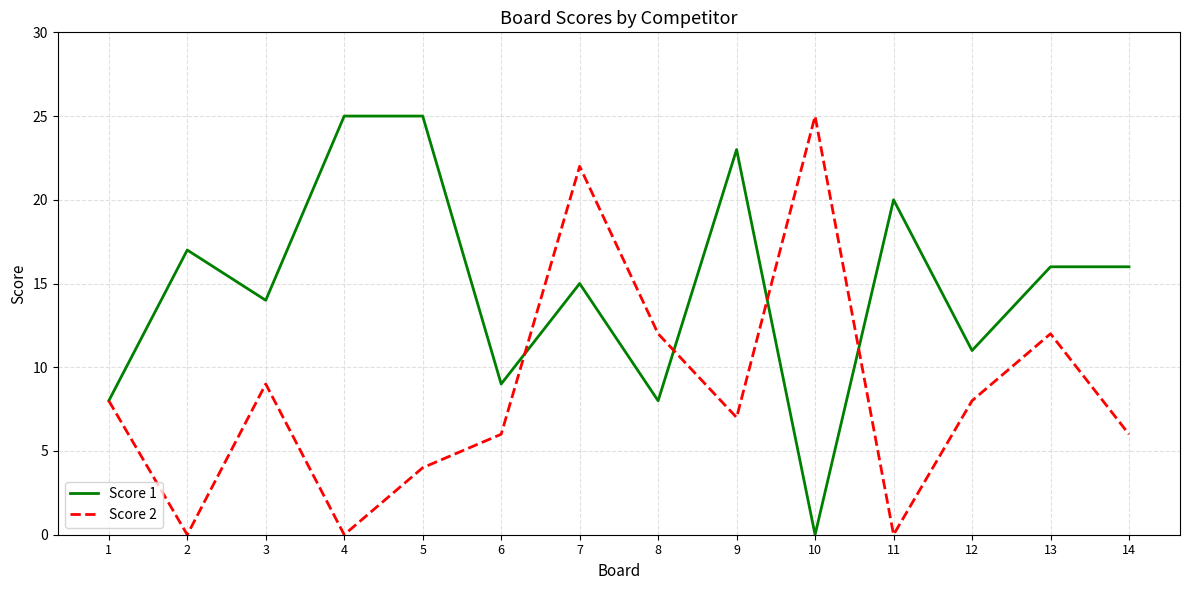

Where does the Score 1 series first go above 16?

2